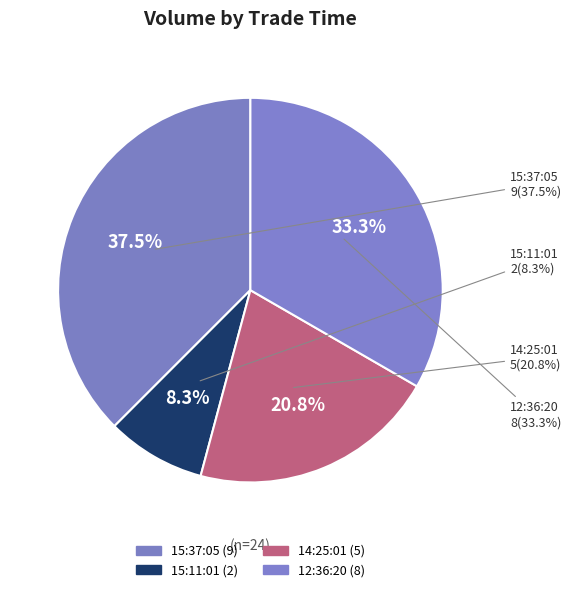

How many segments does this pie chart have?

4